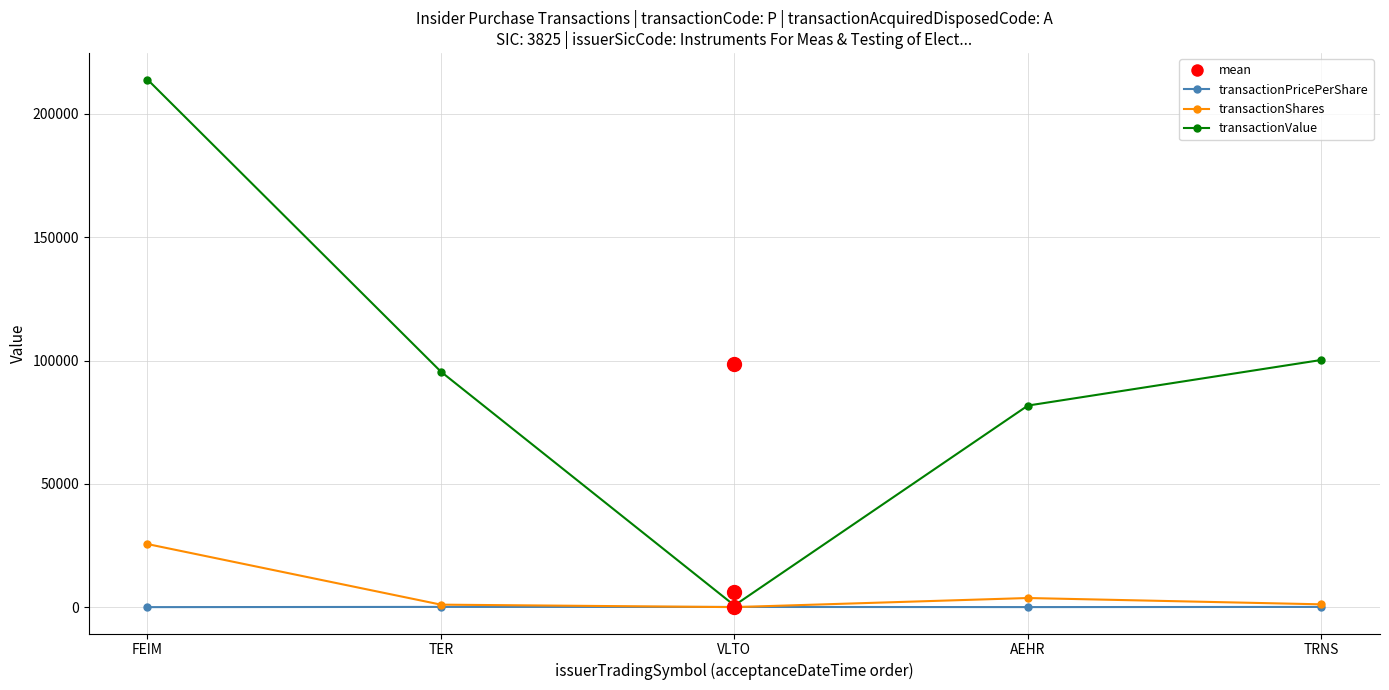

At which category is the sum across all series the highest?

FEIM